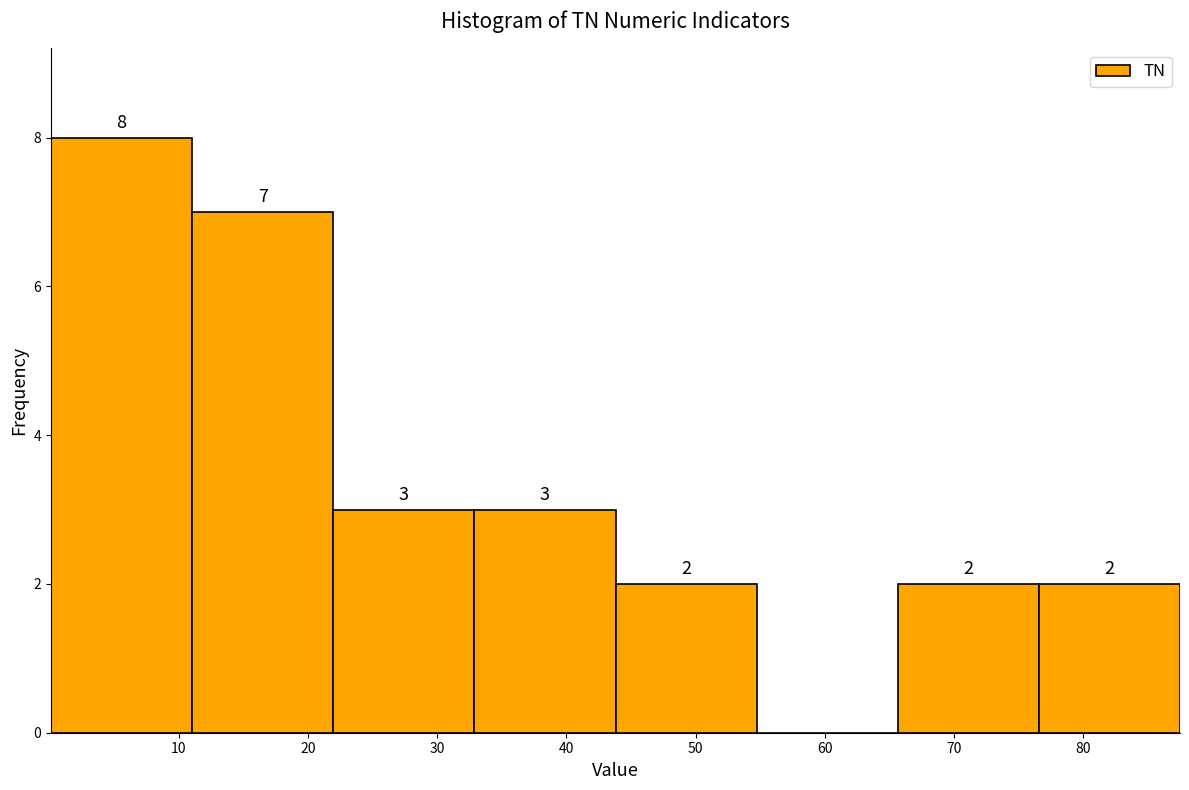

Which range on the x-axis has the tallest bar?

0 to 11